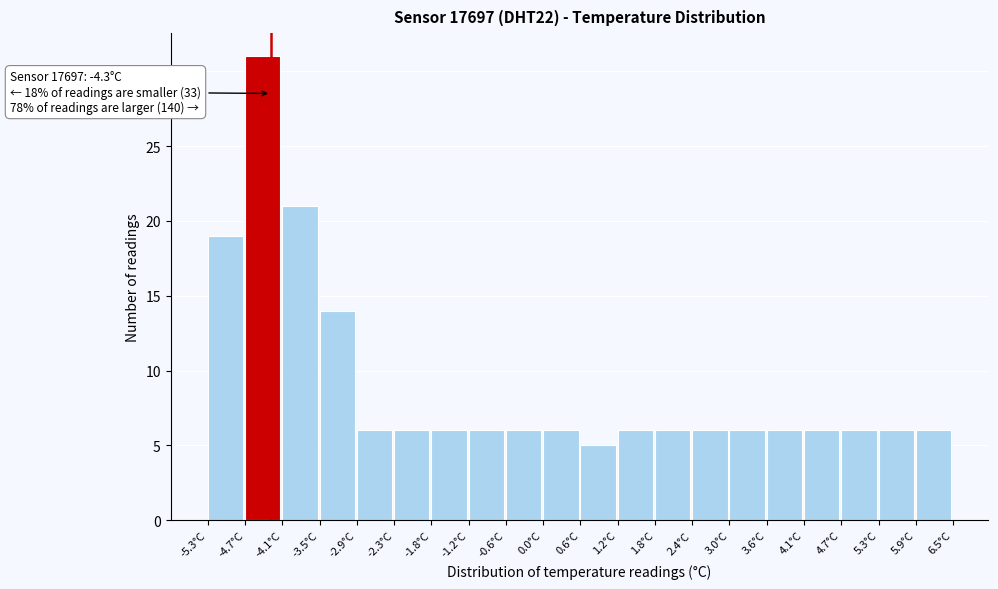

Over which range of the x-axis is the bar tallest?

-4.71 to -4.12